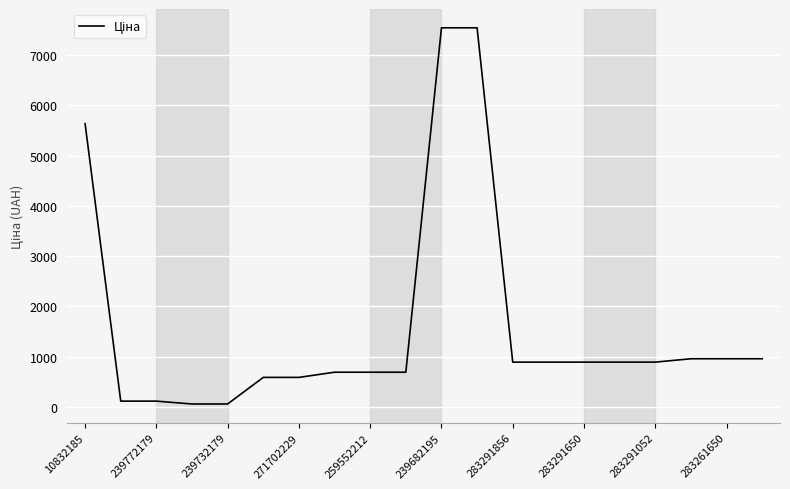

Is this an area chart (filled region under the line)?

No